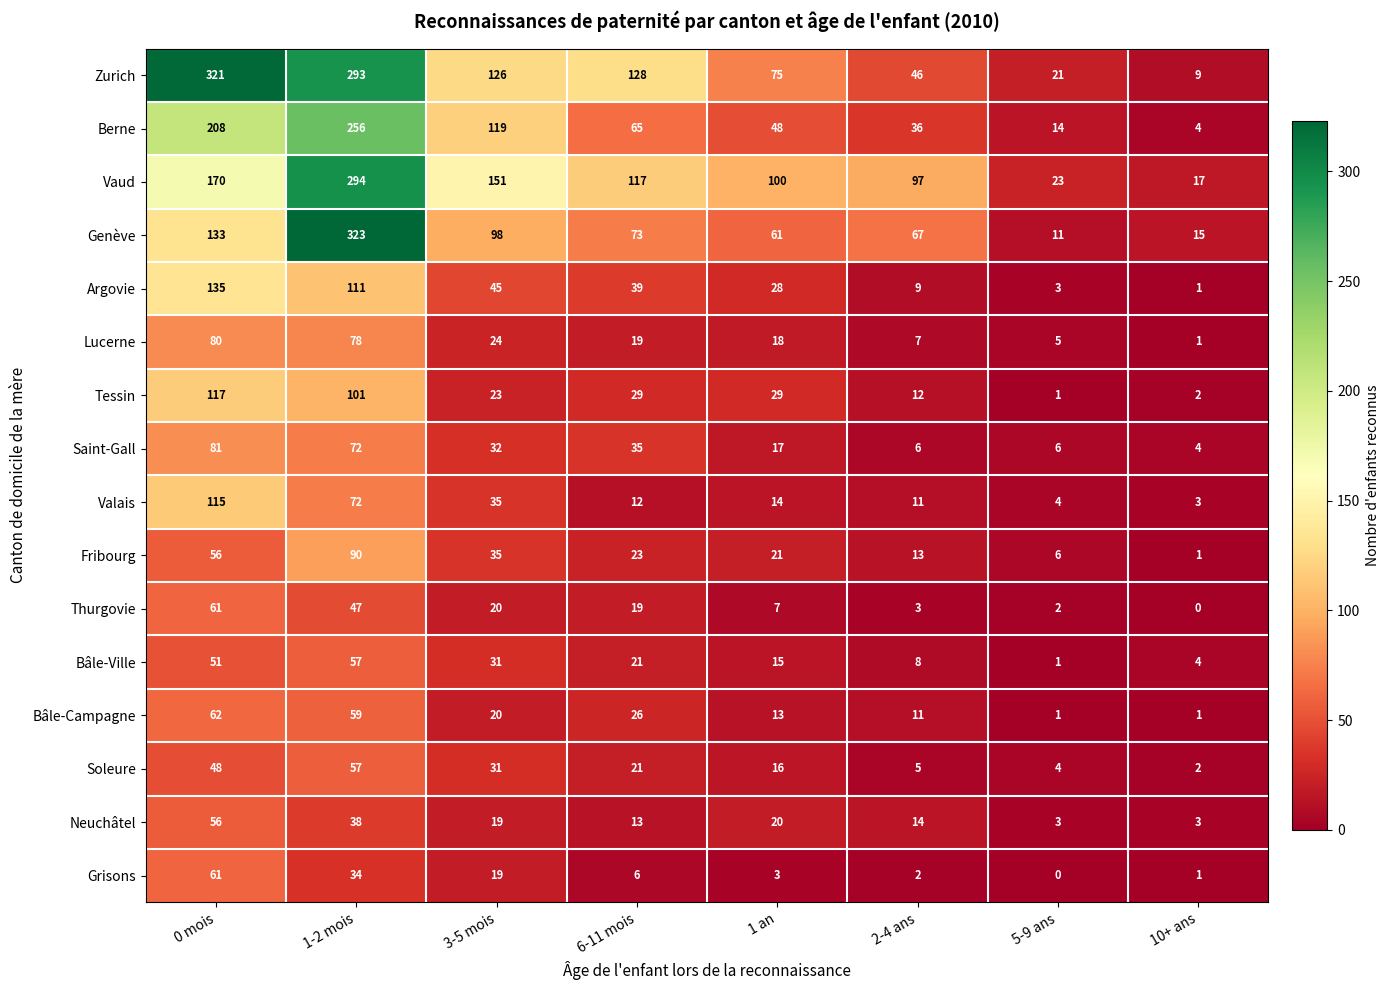

Rank the categories by Valais value from highest to lowest.

0 mois, 1-2 mois, 3-5 mois, 1 an, 6-11 mois, 2-4 ans, 5-9 ans, 10+ ans